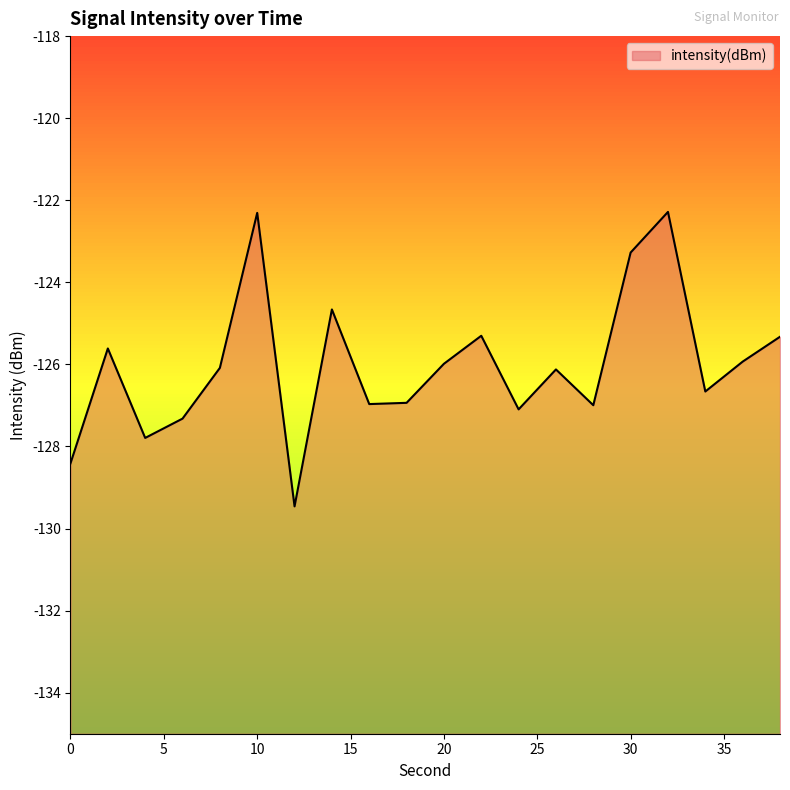

At which label is the value closest to -125?

22